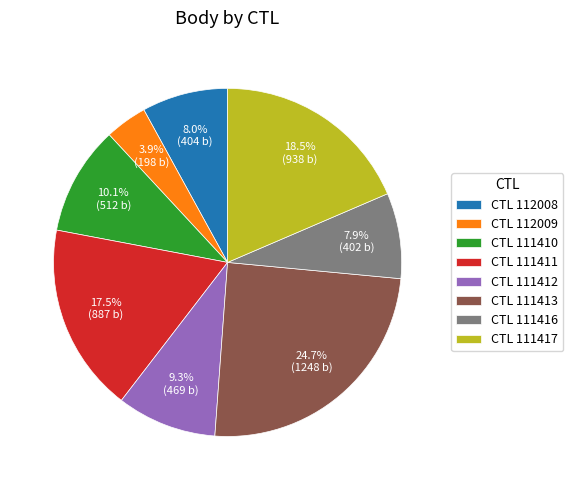

Is CTL 111412 the majority of the pie?

No